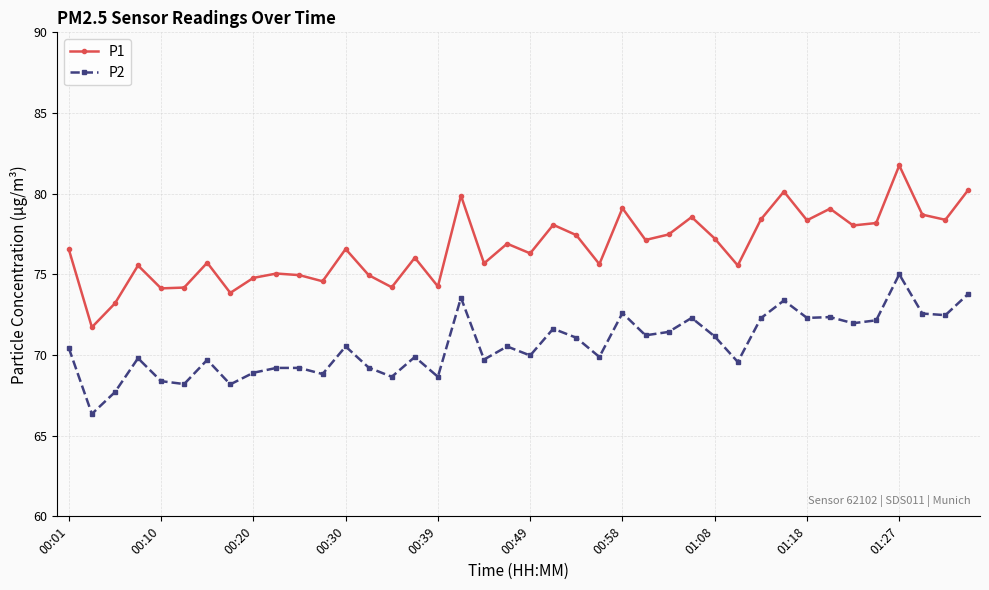

Rank the series by their maximum value, from highest to lowest.

P1, P2